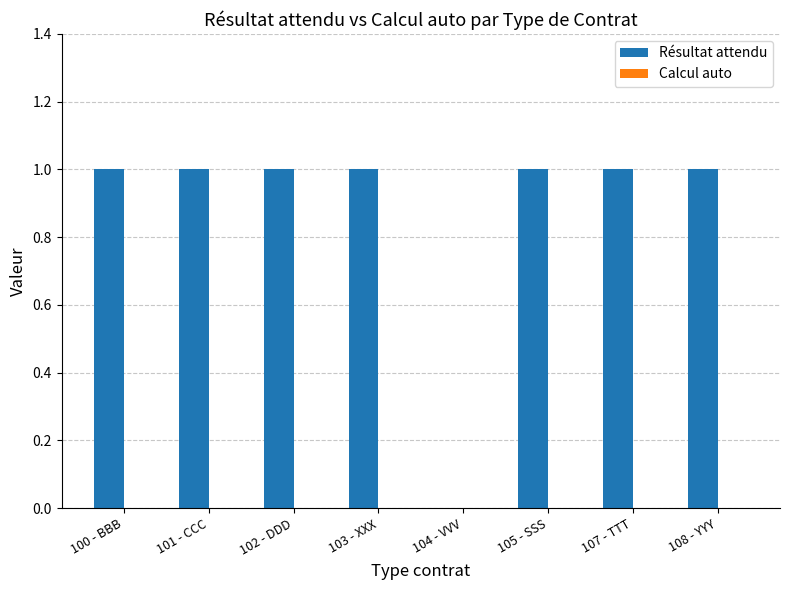

Which has a higher value, 104 - VVV or 103 - XXX?

103 - XXX